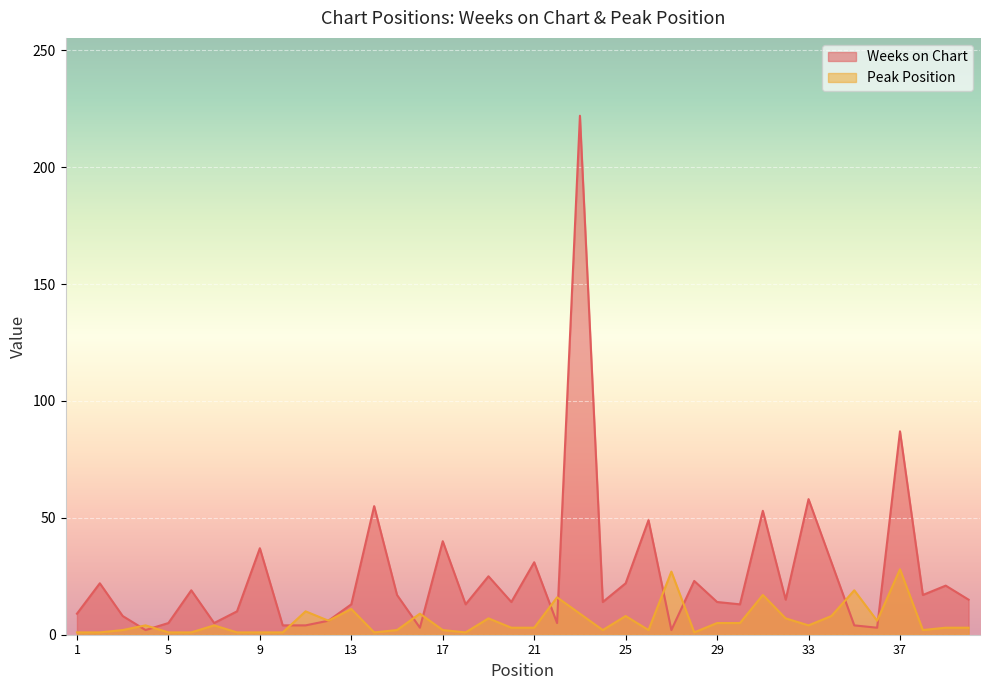

Reading right to left, what are all the values shown in this chart?

Weeks on Chart: 40=15	39=21	38=17	37=87	36=3	35=4	34=31	33=58	32=15	31=53	30=13	29=14	28=23	27=2	26=49	25=22	24=14	23=222	22=5	21=31	20=14	19=25	18=13	17=40	16=3	15=17	14=55	13=13	12=6	11=4	10=4	9=37	8=10	7=5	6=19	5=5	4=2	3=8	2=22	1=9
Peak Position: 40=3	39=3	38=2	37=28	36=6	35=19	34=8	33=4	32=7	31=17	30=5	29=5	28=1	27=27	26=2	25=8	24=2	23=9	22=16	21=3	20=3	19=7	18=1	17=2	16=9	15=2	14=1	13=11	12=6	11=10	10=1	9=1	8=1	7=4	6=1	5=1	4=4	3=2	2=1	1=1